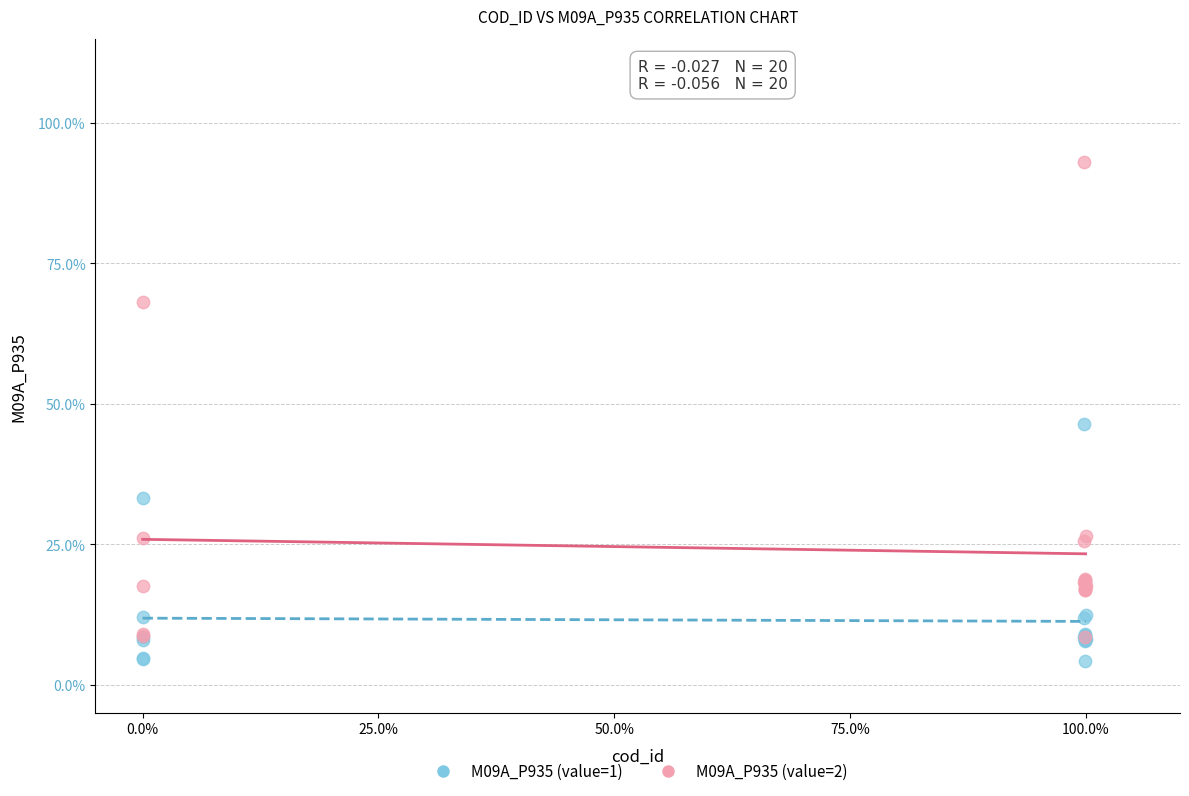

Which series has the widest spread of Y values?

M09A_P935 (value=2)